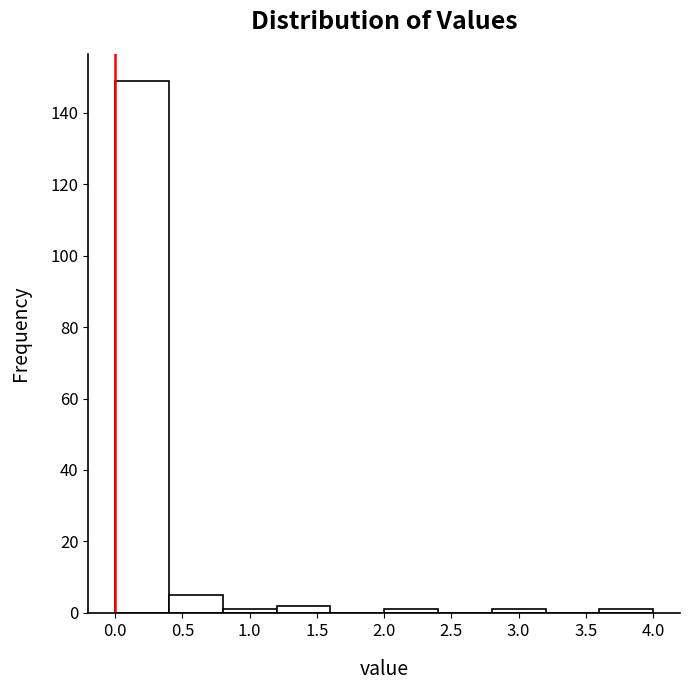

Which range on the x-axis has the tallest bar?

0.0 to 0.4